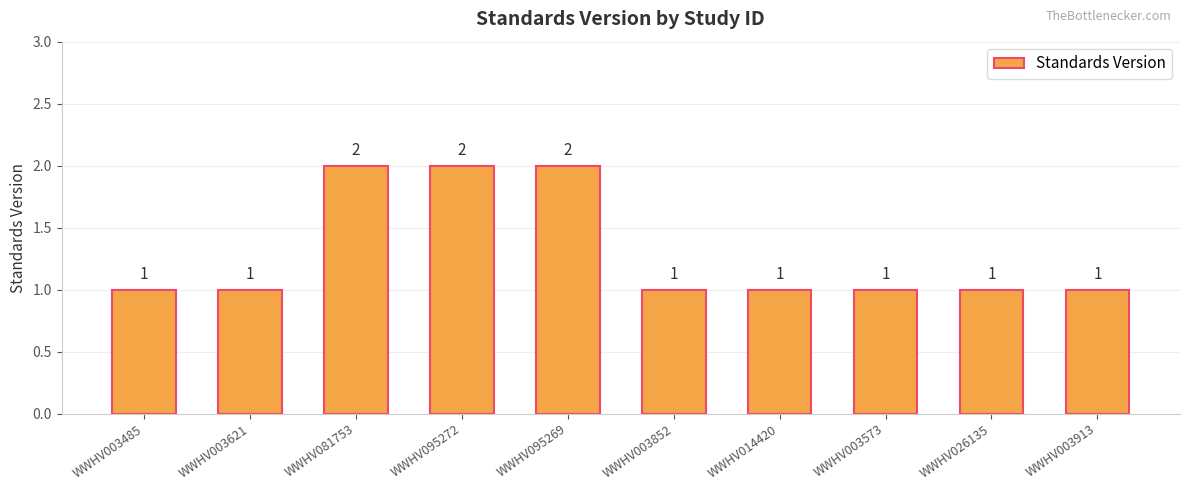

What value does the data have at WWHV095272?

2